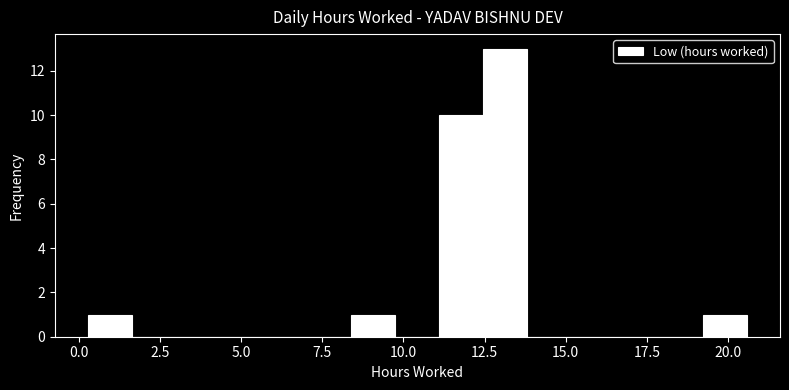

Around what value on the x-axis is the tallest bar? Give the approximate position of its centre, as read against the axis.

13.0